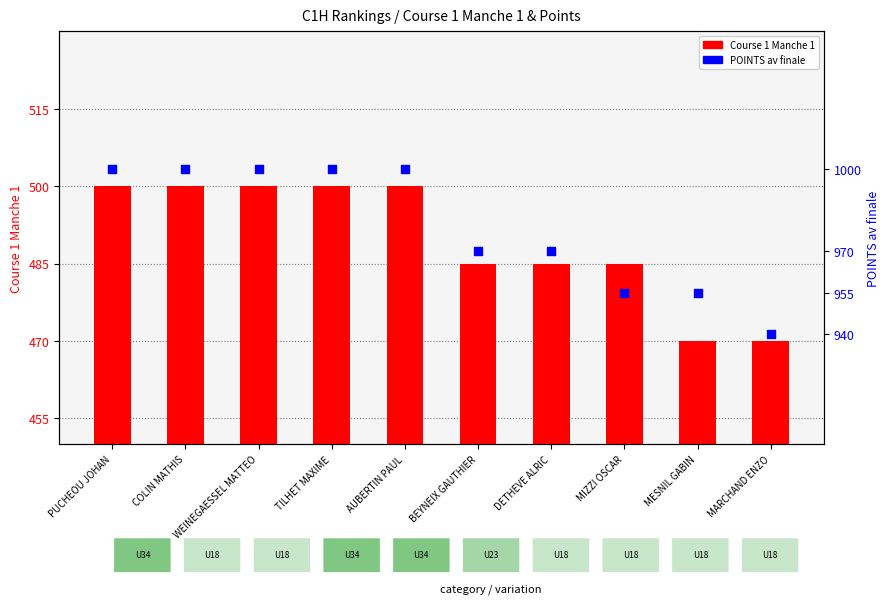

At how many categories does at least one series exceed 853?

10